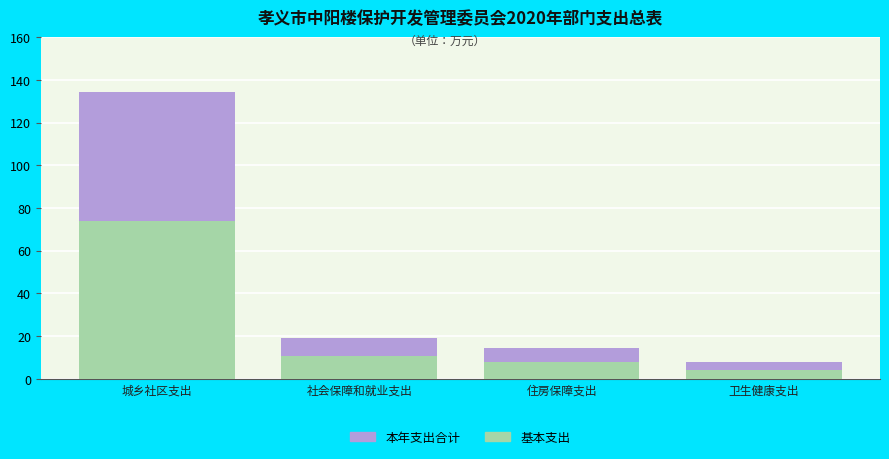

Reading left to right, what are the values for 基本支出?

城乡社区支出=73.8	社会保障和就业支出=10.6	住房保障支出=7.9	卫生健康支出=4.3